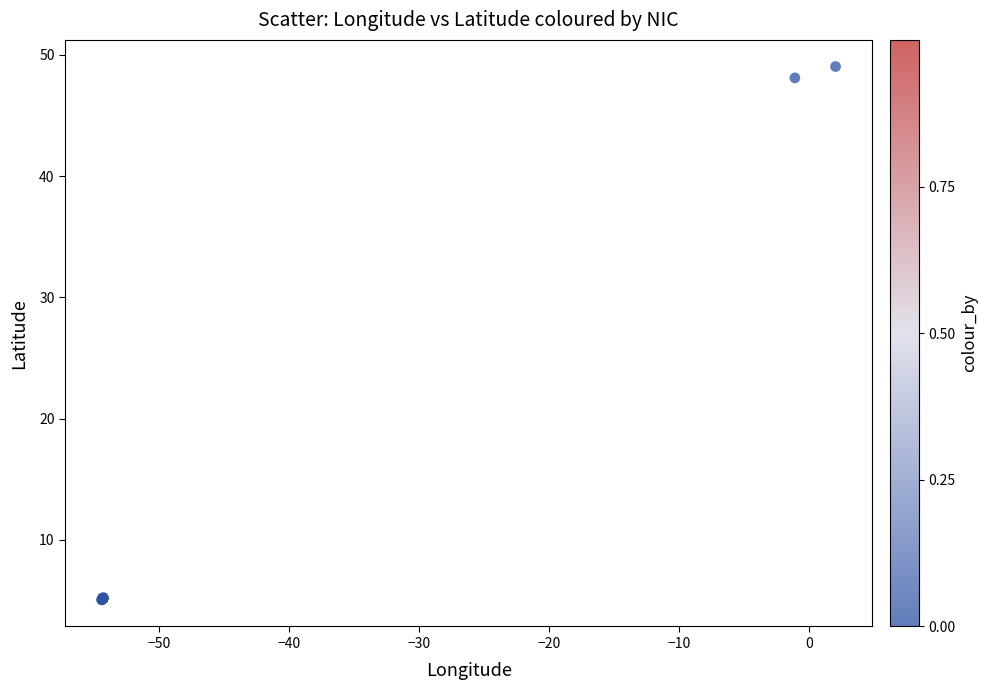

What Y value in the scatter plot is closest to 27?

48.1